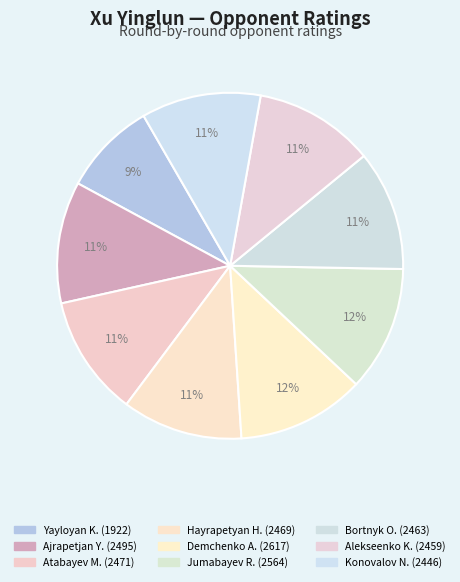

How many segments does this pie chart have?

9